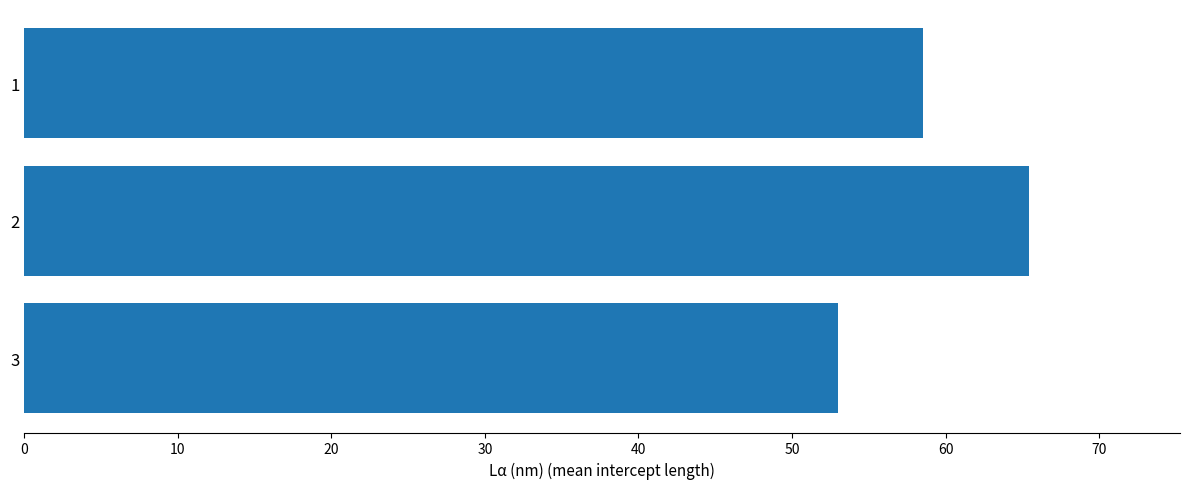

What is the ratio of the value at 3 to the value at 1?

0.9